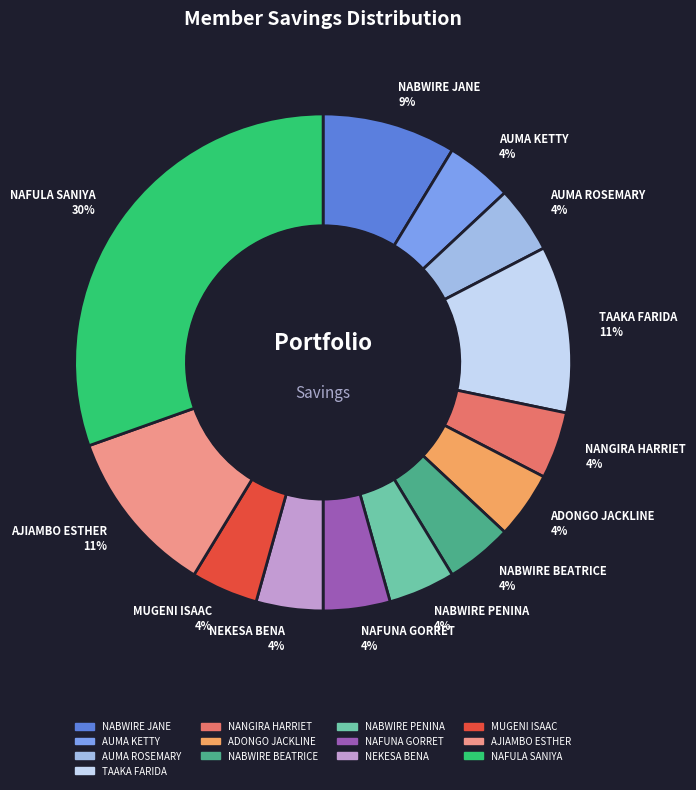

Does NABWIRE BEATRICE account for over 50% of the chart?

No